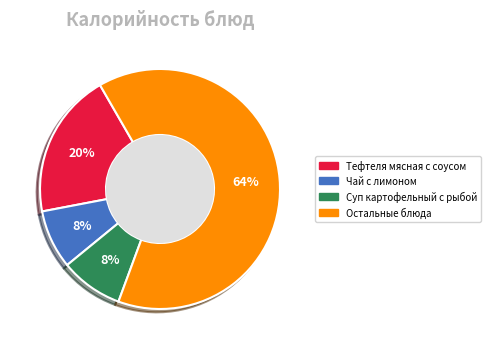

The Чай с лимоном slice represents 8% of the pie. True or false?

True